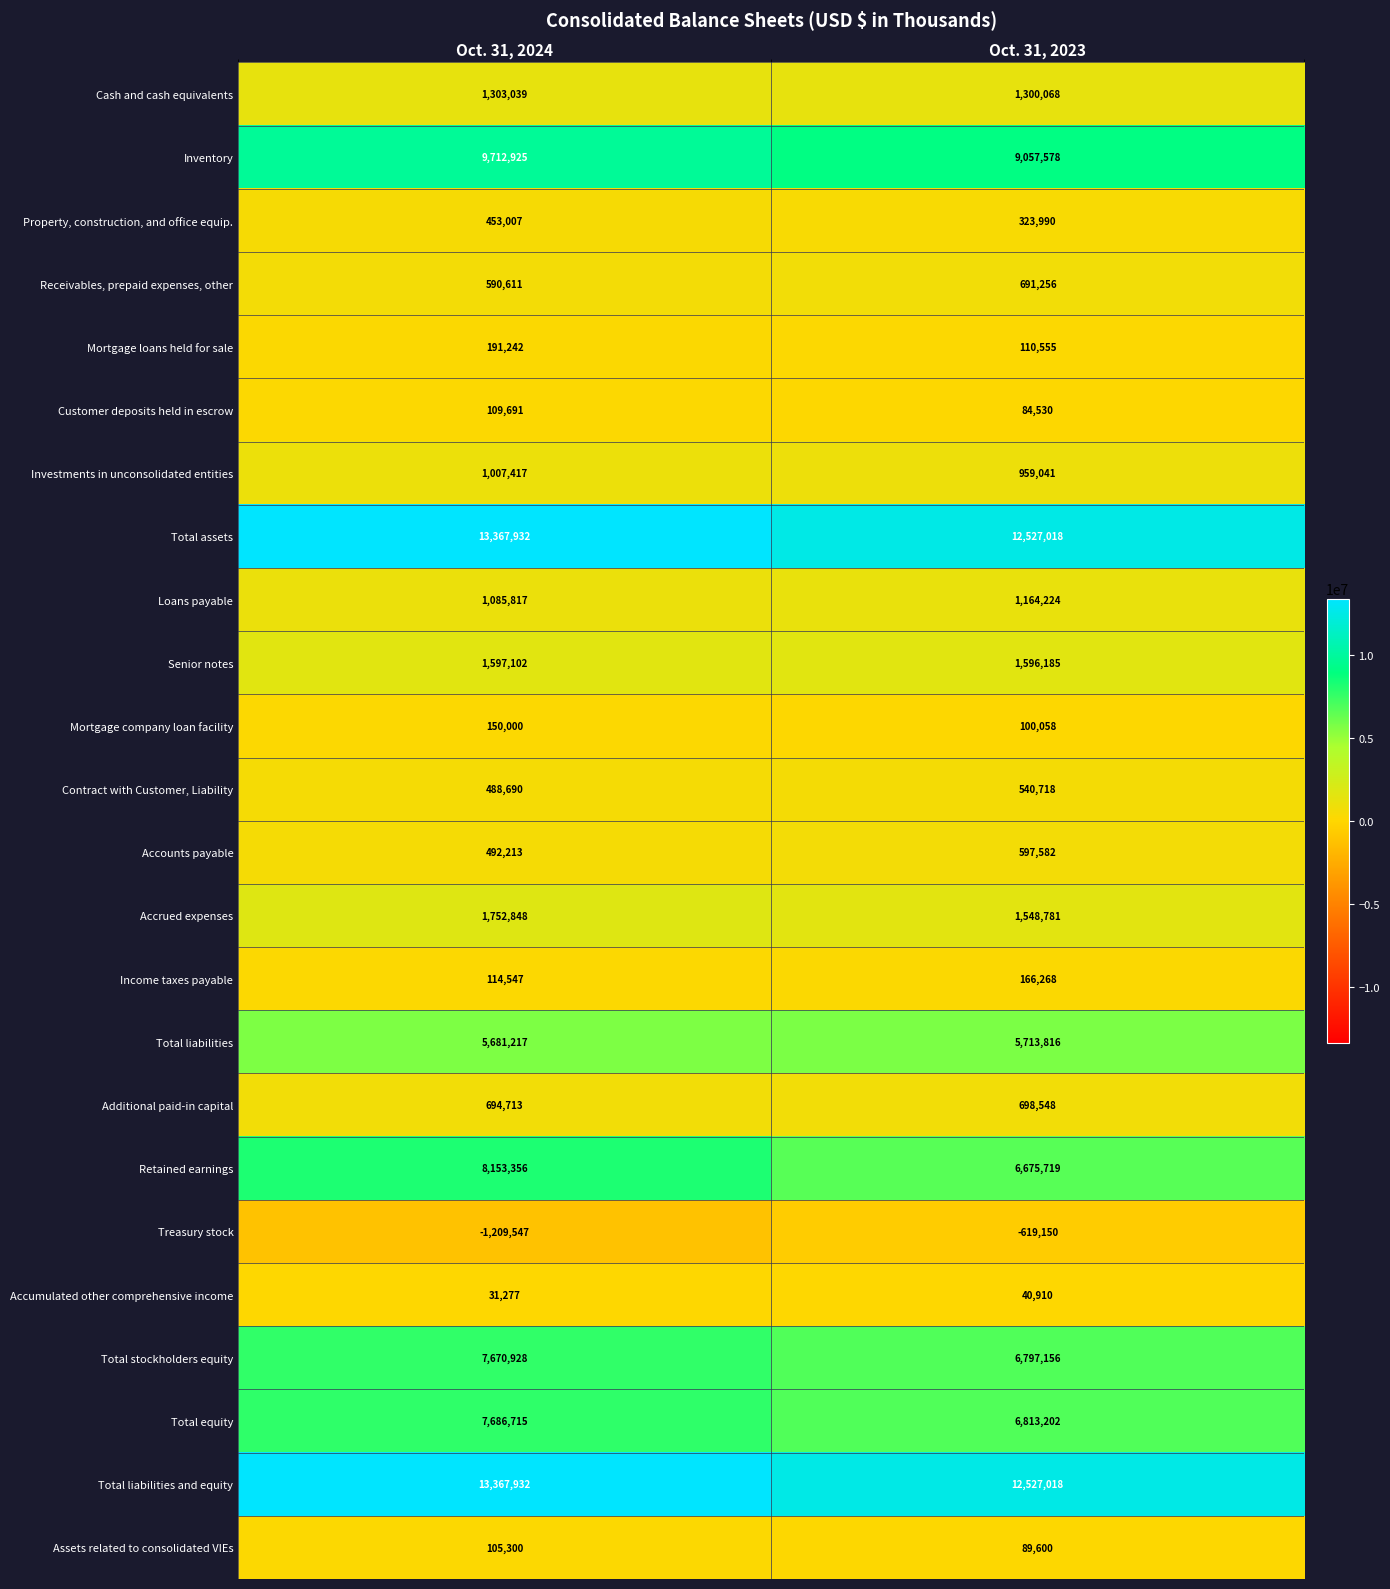

Which category has the highest value across all series?

Oct. 31, 2024